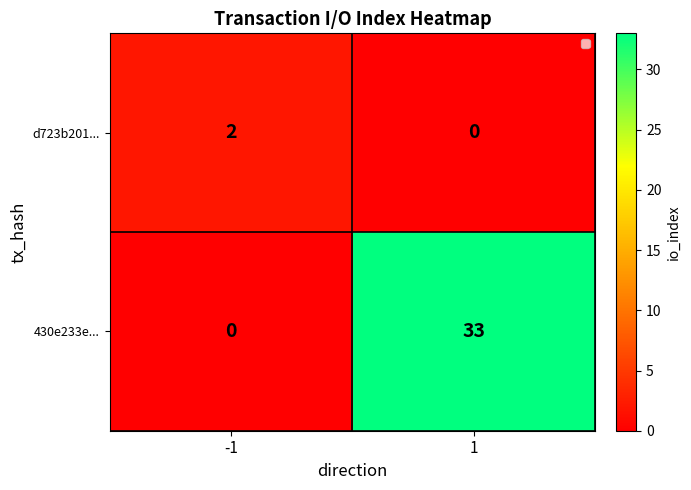

At which label is the value closest to 16?

-1